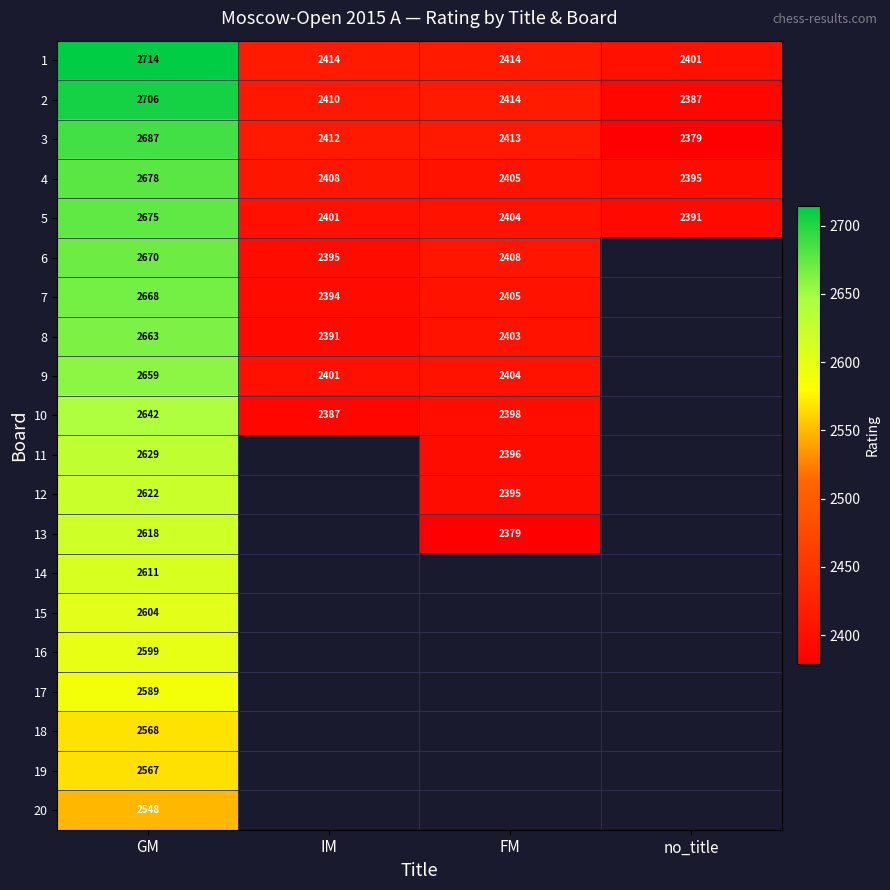

At which label does 1 reach its minimum?

no_title